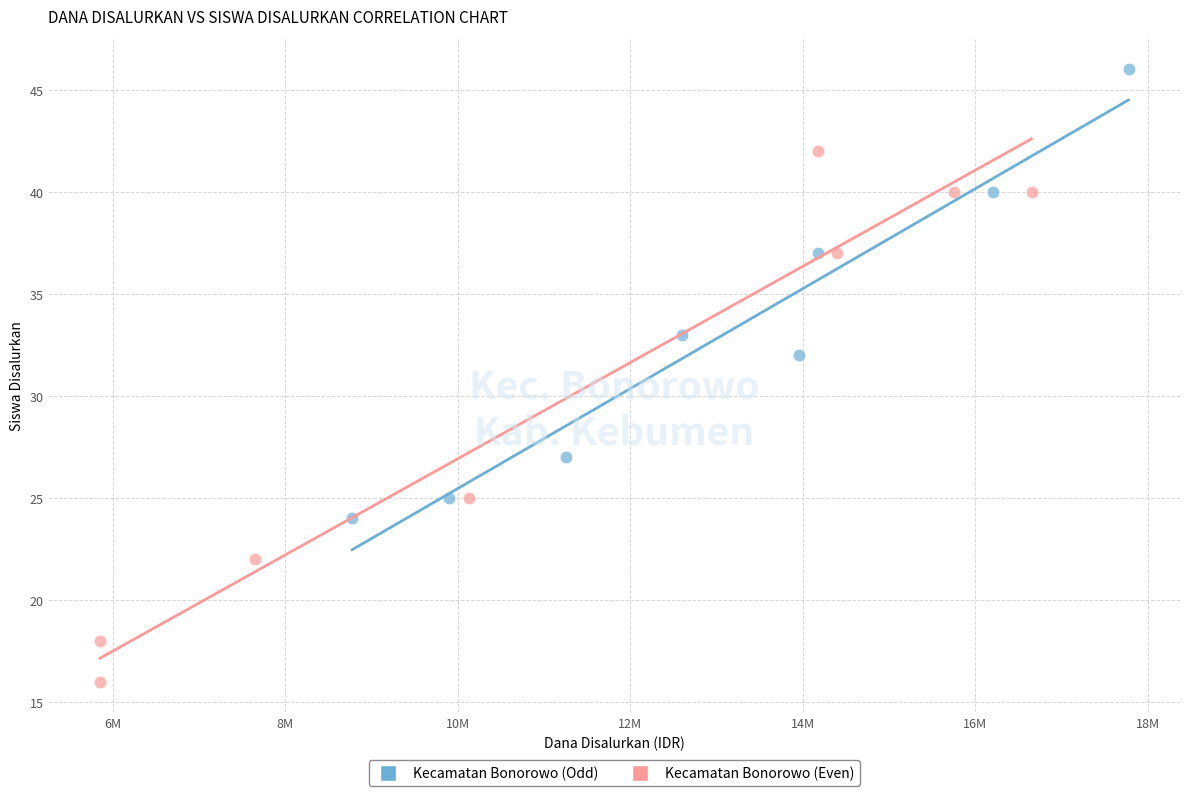

Which series reaches the maximum Y coordinate?

Kecamatan Bonorowo (Odd)